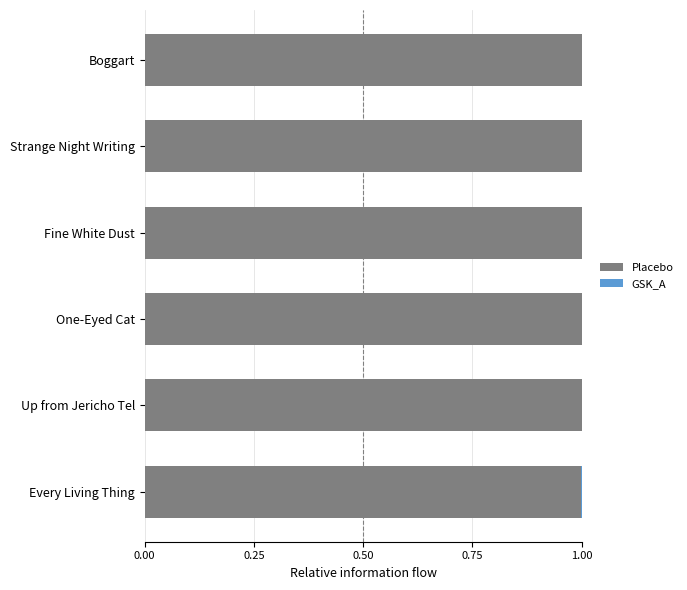

True or false: Placebo has a value of 0.5 at Fine White Dust.

False